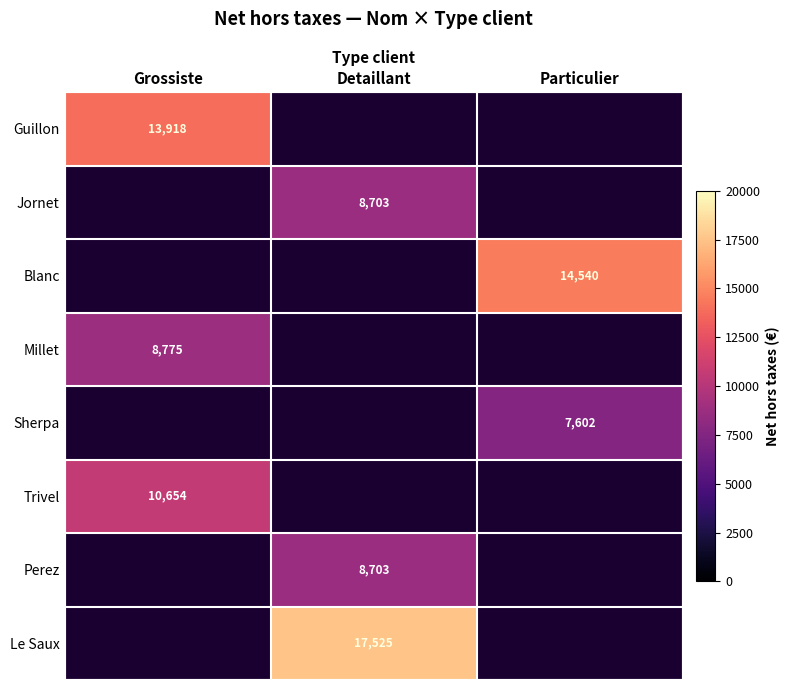

True or false: Millet has a value of 8775.0 at Grossiste.

True